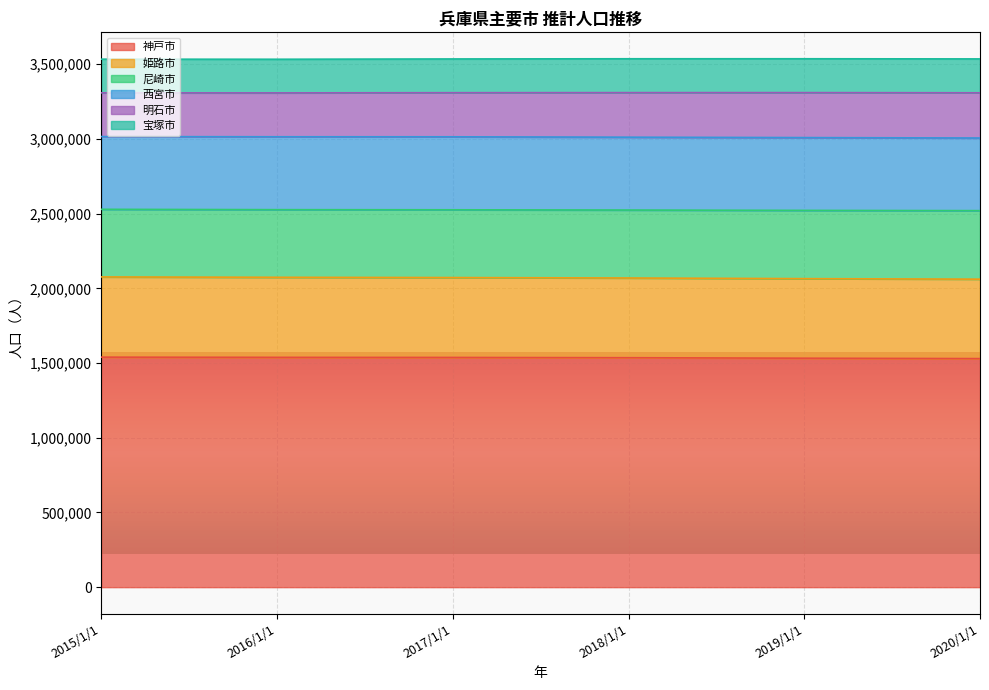

Which series changed the most between 2018/1/1 and 2019/1/1?

明石市